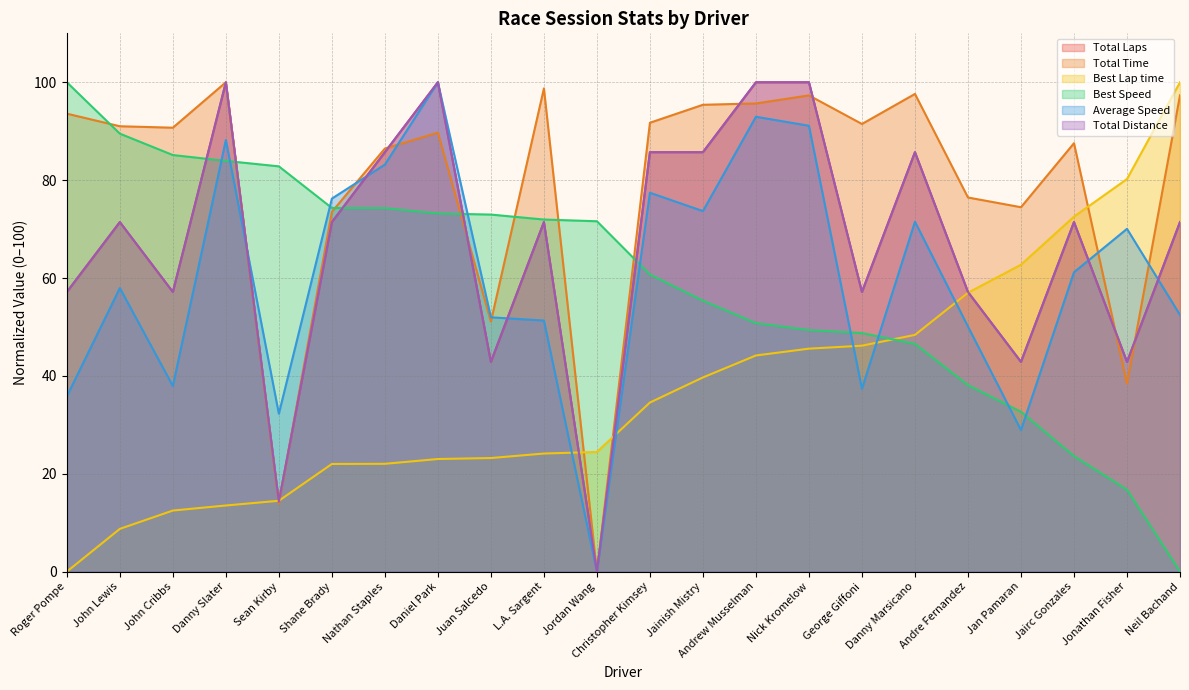

Read the Total Distance value at Andre Fernandez.

57.1